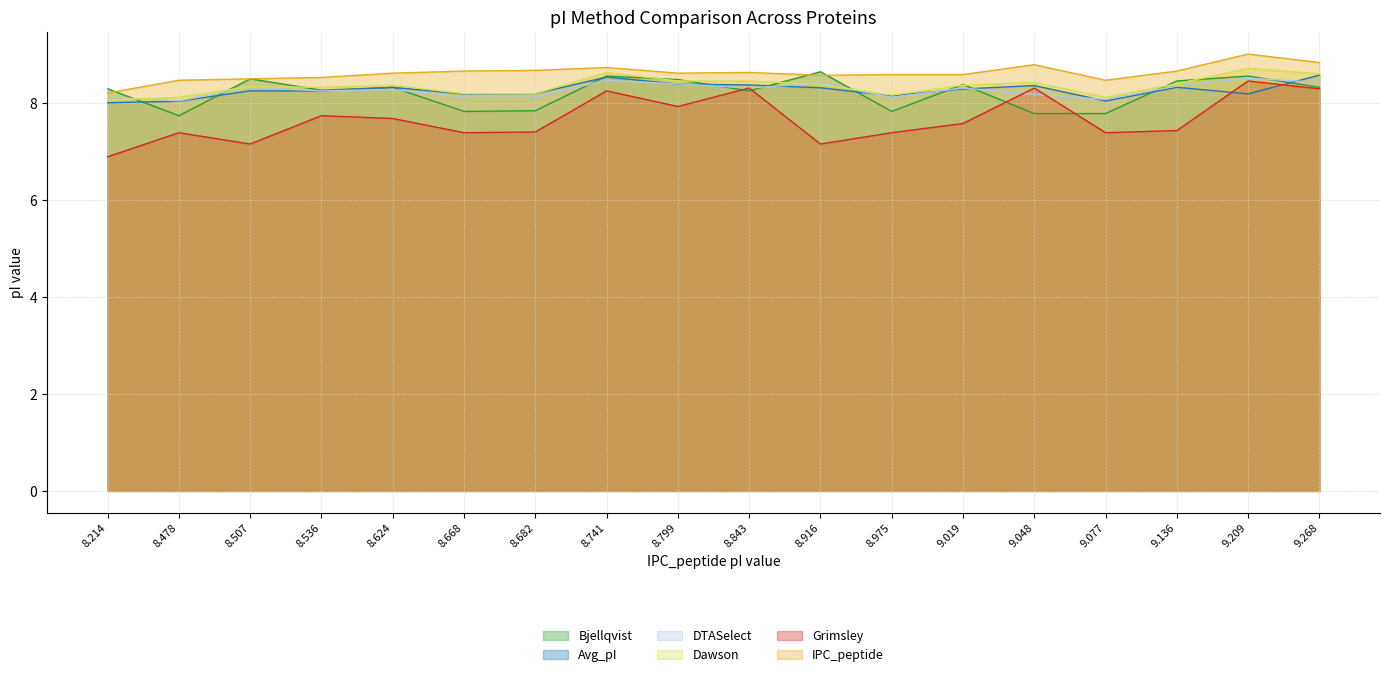

What is the difference between the Bjellqvist values at 8.975 and 8.478?

0.1